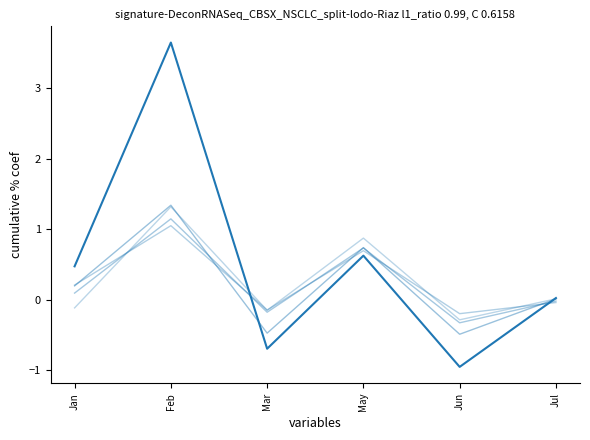

Does the chart have visible grid lines?

No